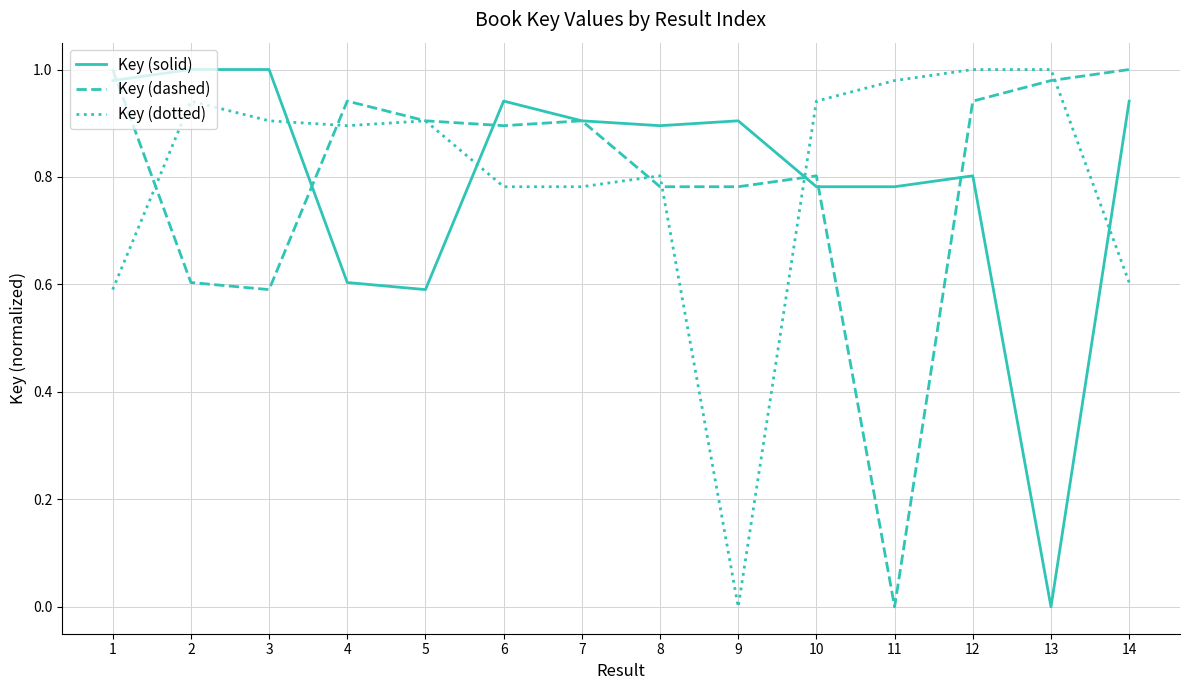

At how many categories does at least one series exceed 0?

14